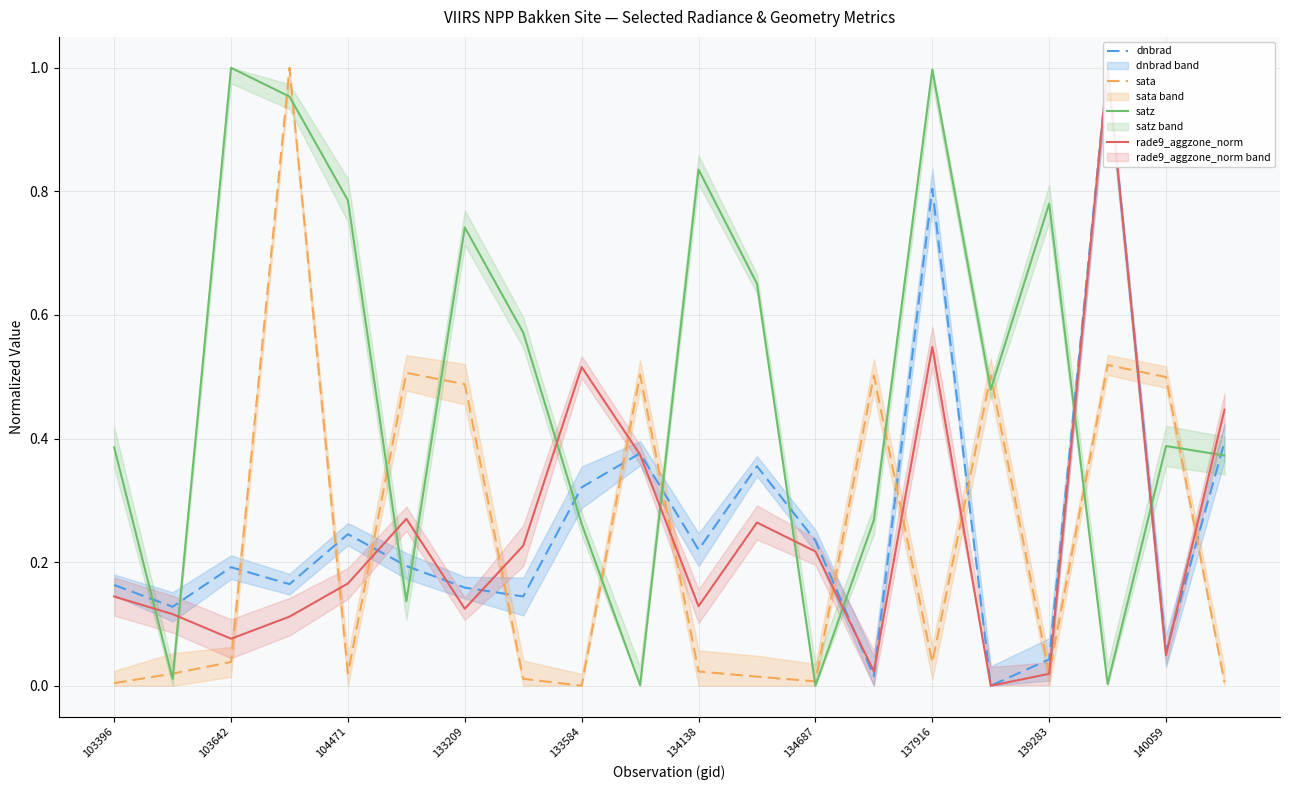

What is the difference between the dnbrad values at 13 and 19?

0.4